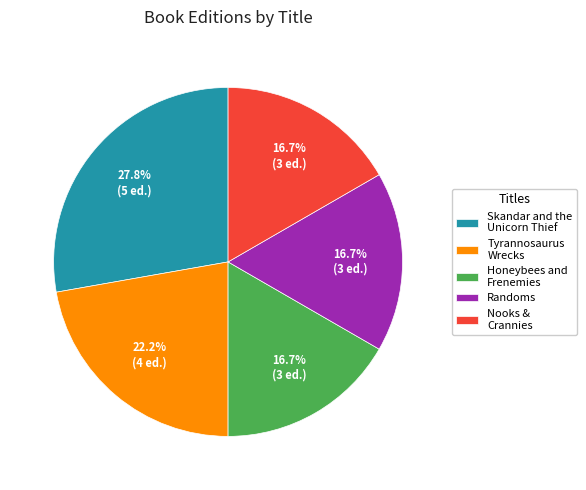

Is the sum of Nooks & Crannies and Skandar and the Unicorn Thief greater than half?

No